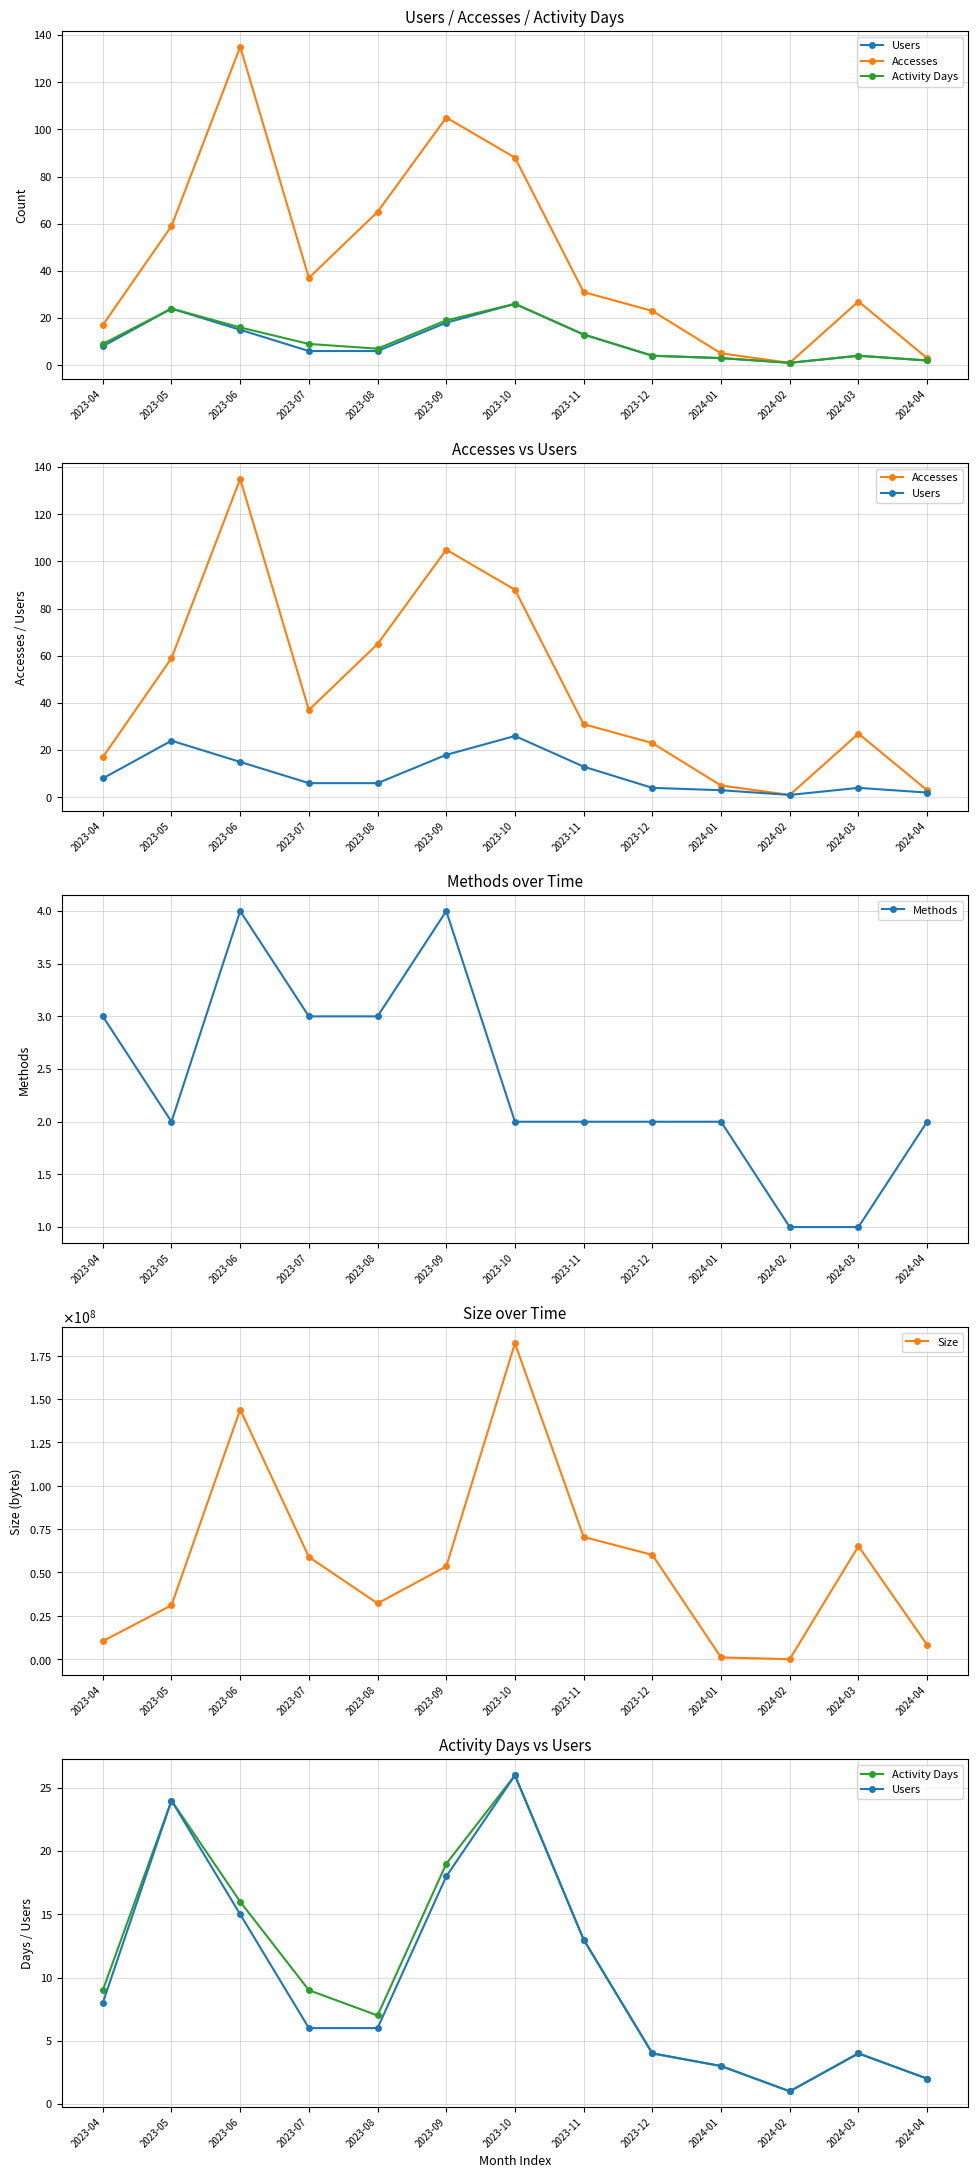

Count the Methods values in the range 2 to 3.

9